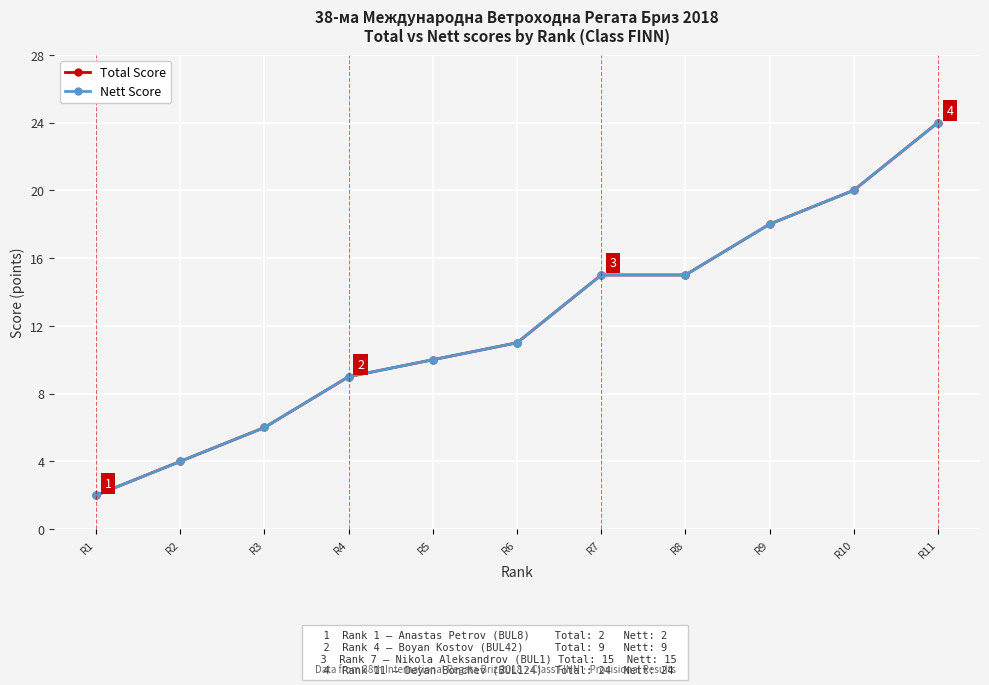

Read the Total Score value at R10.

20